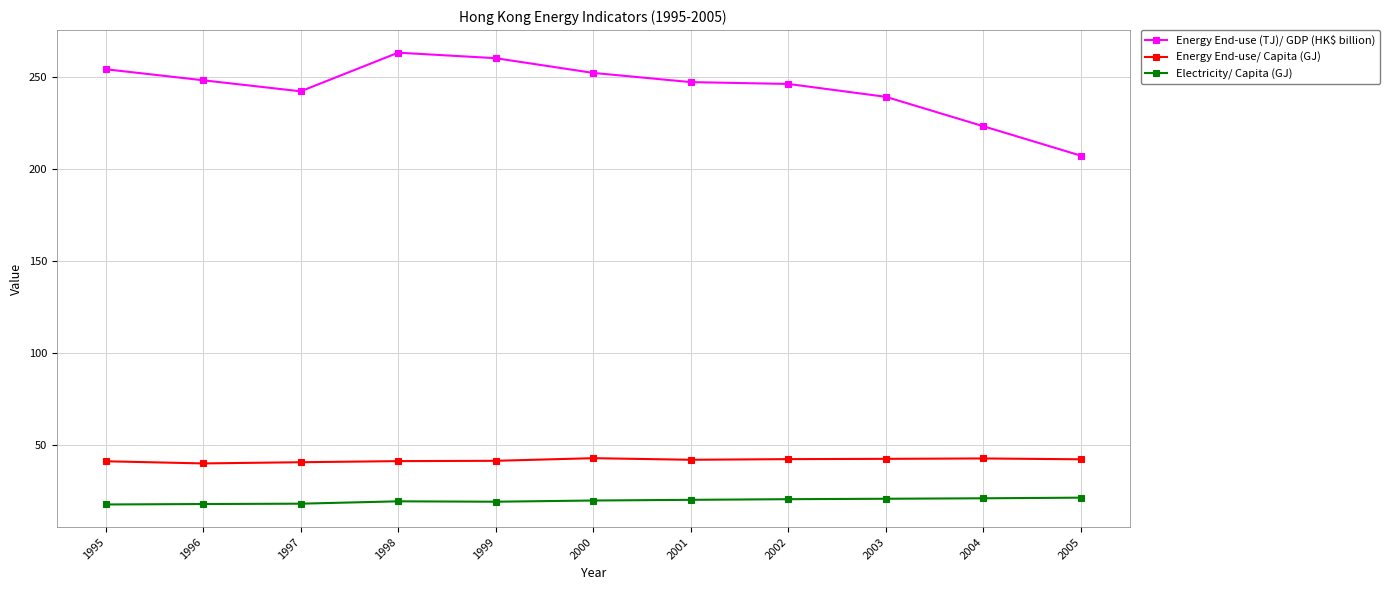

Rank the series by their maximum value, from lowest to highest.

Electricity/ Capita (GJ), Energy End-use/ Capita (GJ), Energy End-use (TJ)/ GDP (HK$ billion)